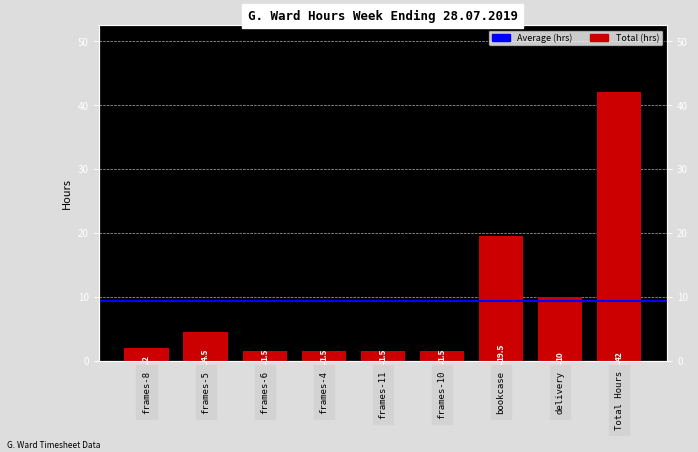

At which category does the chart reach its peak across all series?

Total Hours